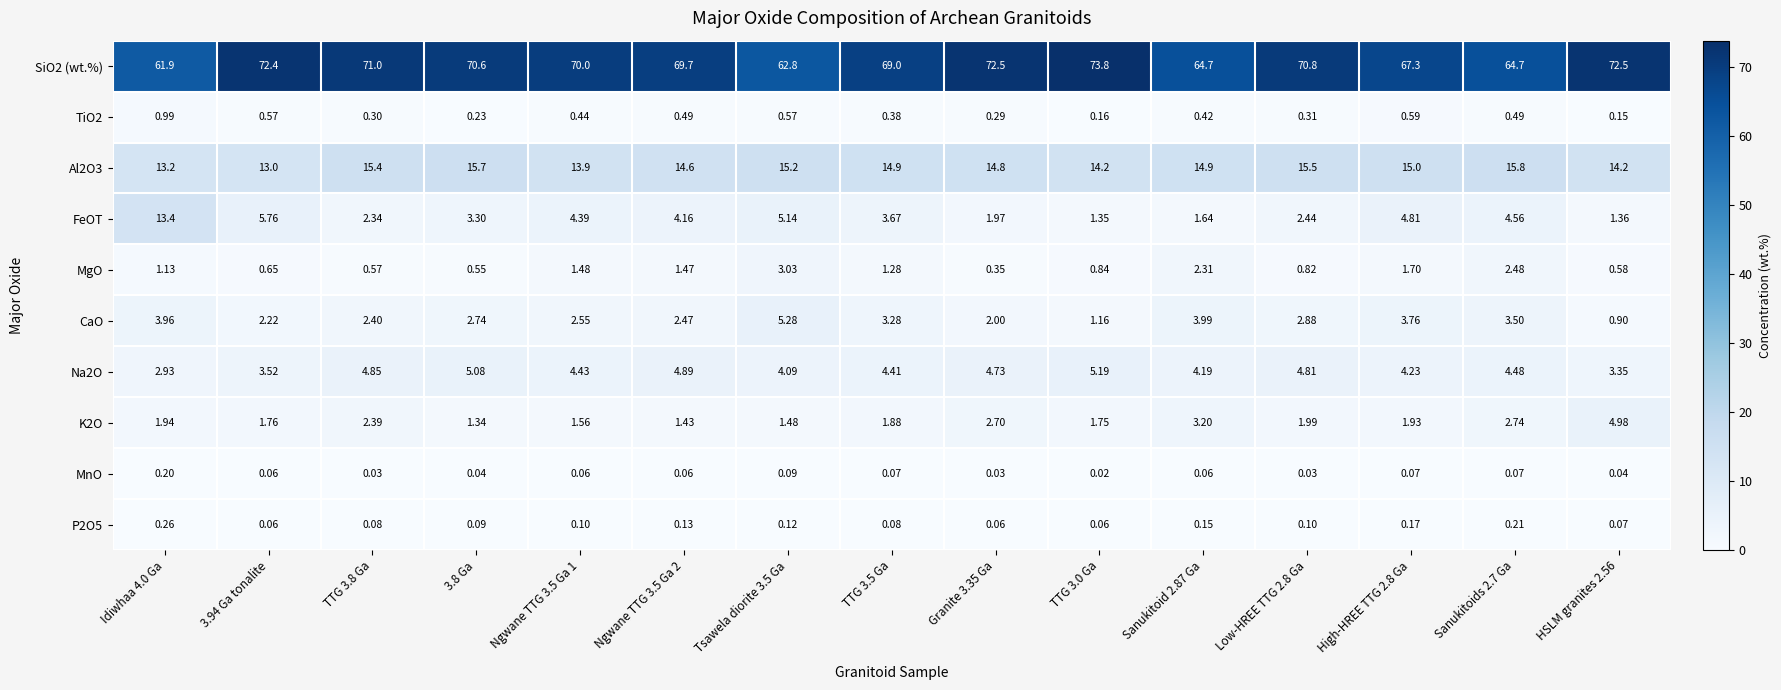

Rank the series by their maximum value, from highest to lowest.

SiO2 (wt.%), Al2O3, FeOT, CaO, Na2O, K2O, MgO, TiO2, P2O5, MnO